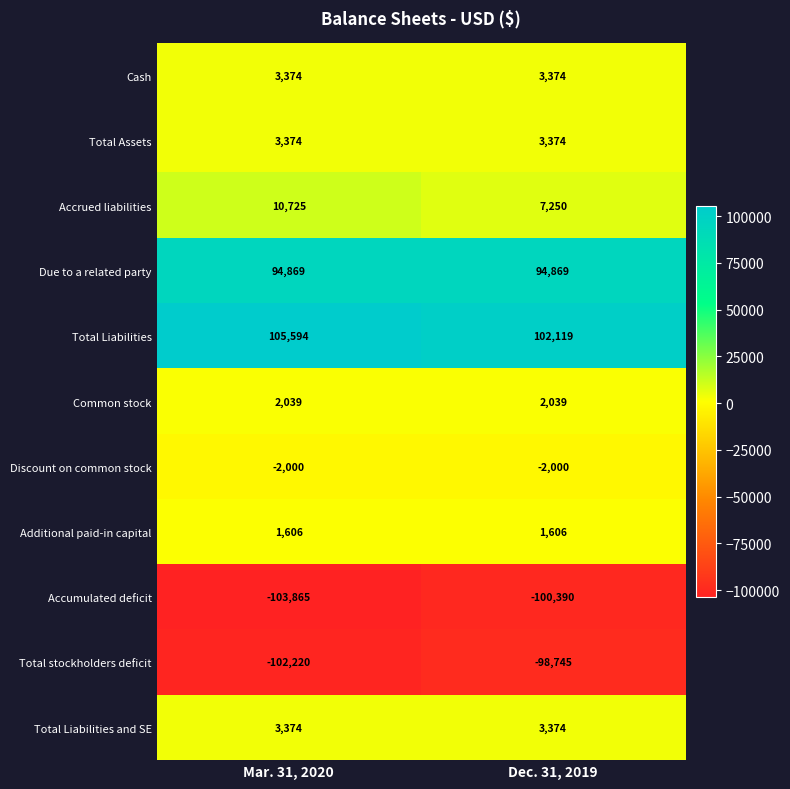

What is the average value of the Discount on common stock series?

-2000